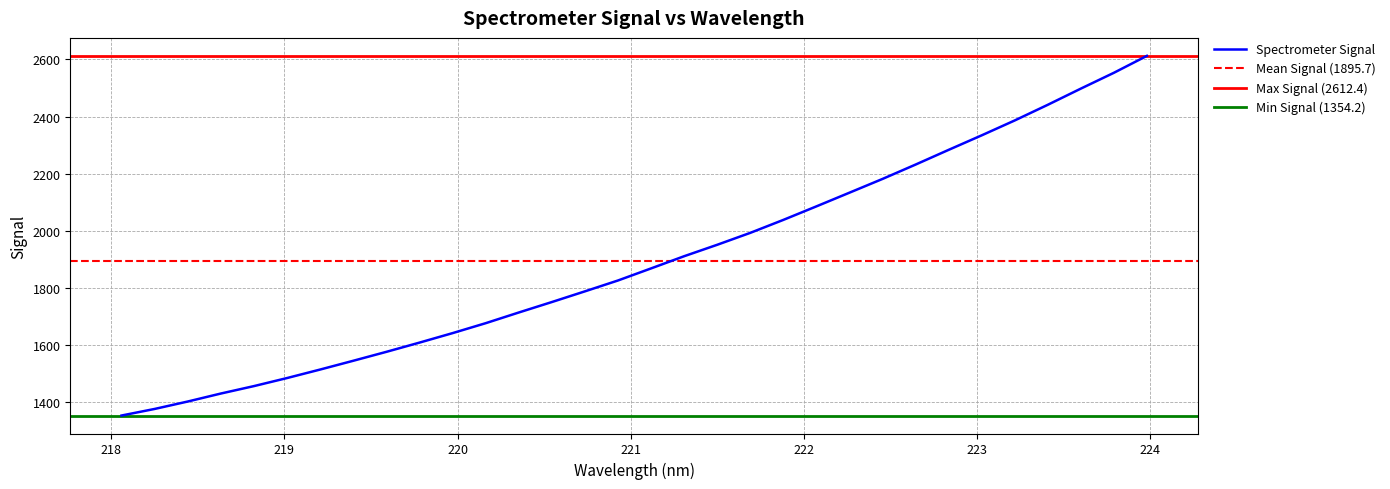

Is it true that the value at 222.6447 is 784.2?

False